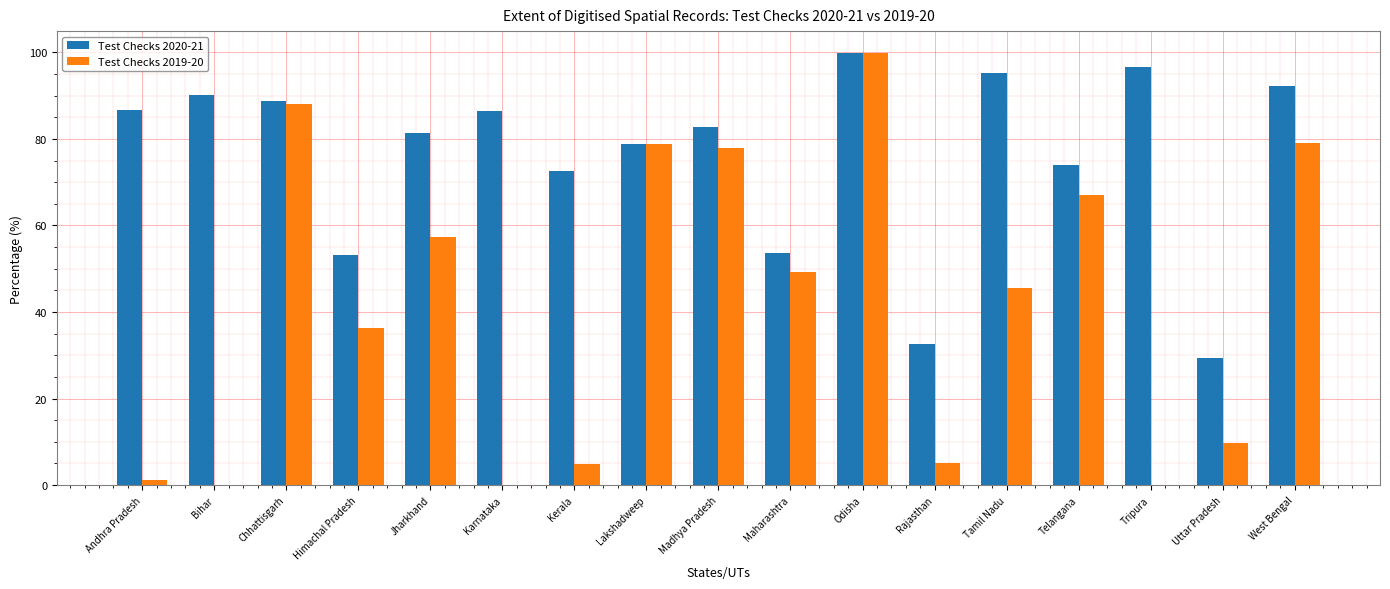

Which series changed the most between Himachal Pradesh and Uttar Pradesh?

Test Checks 2019-20